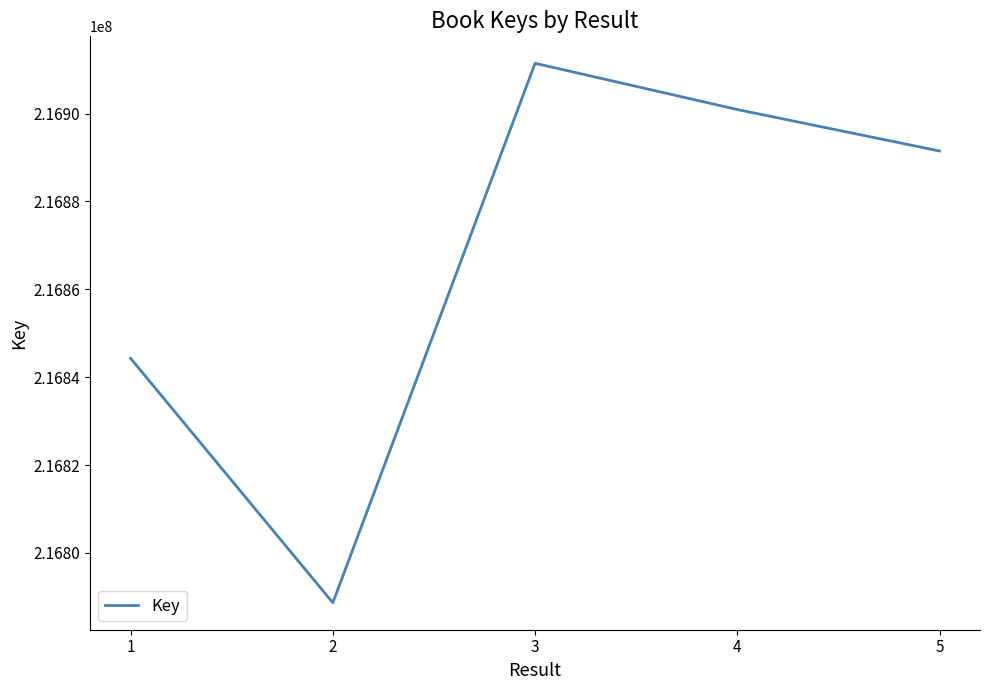

What value does the data have at 4, to the nearest 50?

216900900